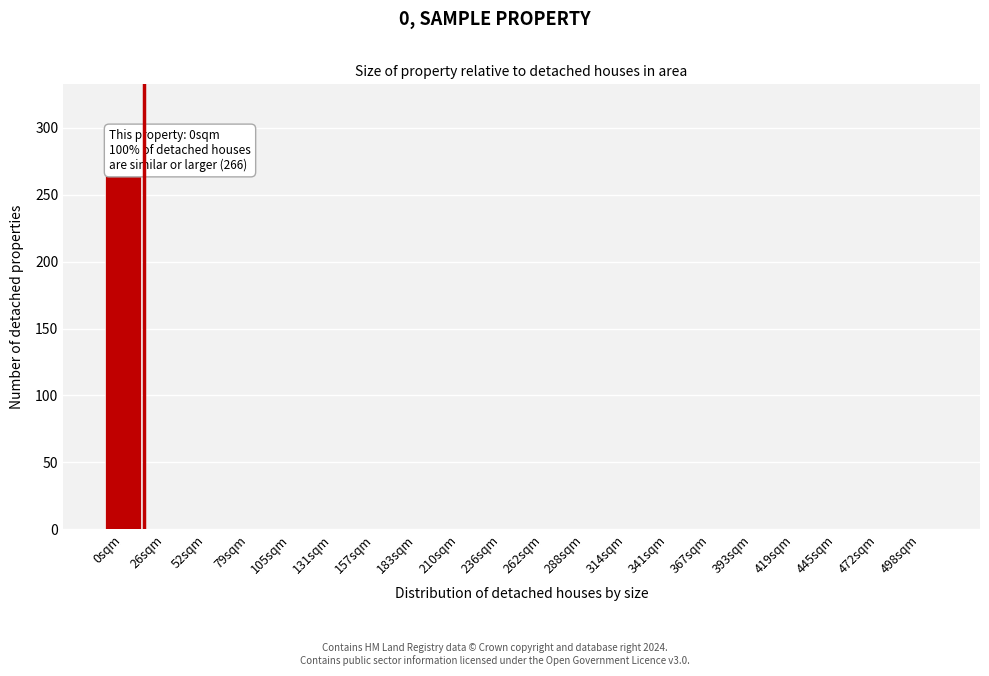

Reading left to right, extract all data points from this chart.

0sqm=266	26sqm=0	52sqm=0	79sqm=0	105sqm=0	131sqm=0	157sqm=0	183sqm=0	210sqm=0	236sqm=0	262sqm=0	288sqm=0	314sqm=0	341sqm=0	367sqm=0	393sqm=0	419sqm=0	445sqm=0	472sqm=0	498sqm=0